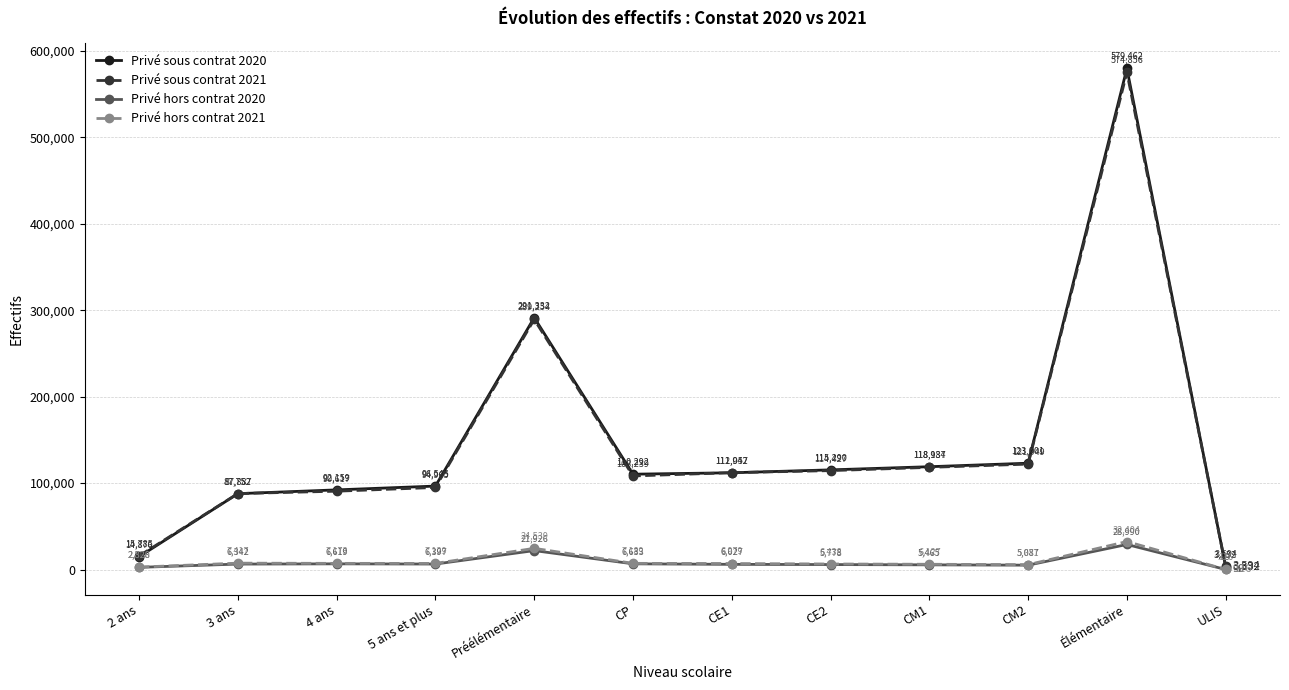

At which label does Privé sous contrat 2020 first exceed 111942?

Préélémentaire